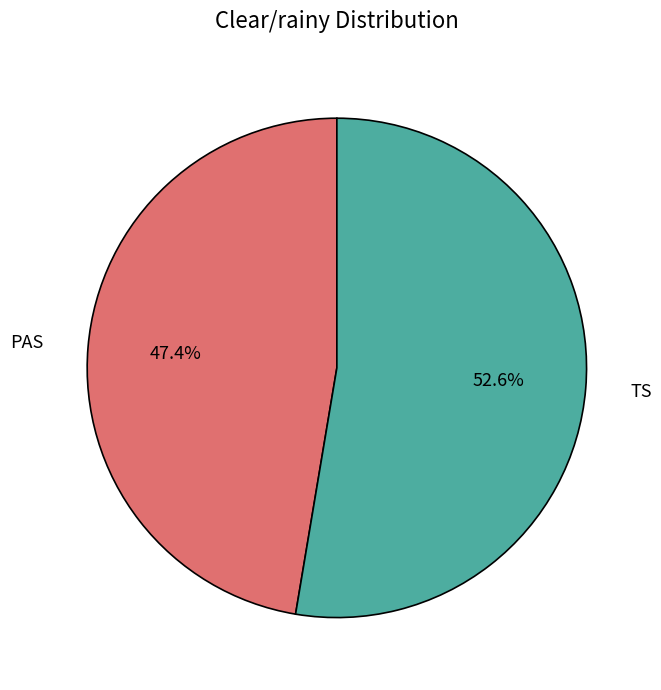

Which category has the smallest portion of the pie?

PAS